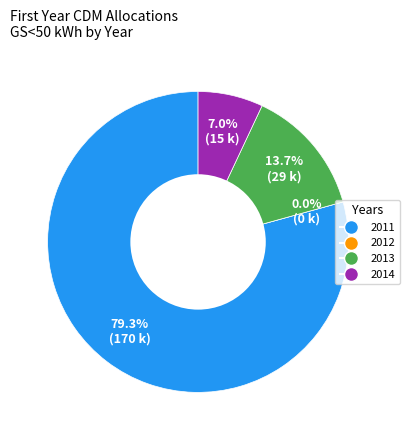

Rank the categories by value from highest to lowest.

2011, 2013, 2014, 2012